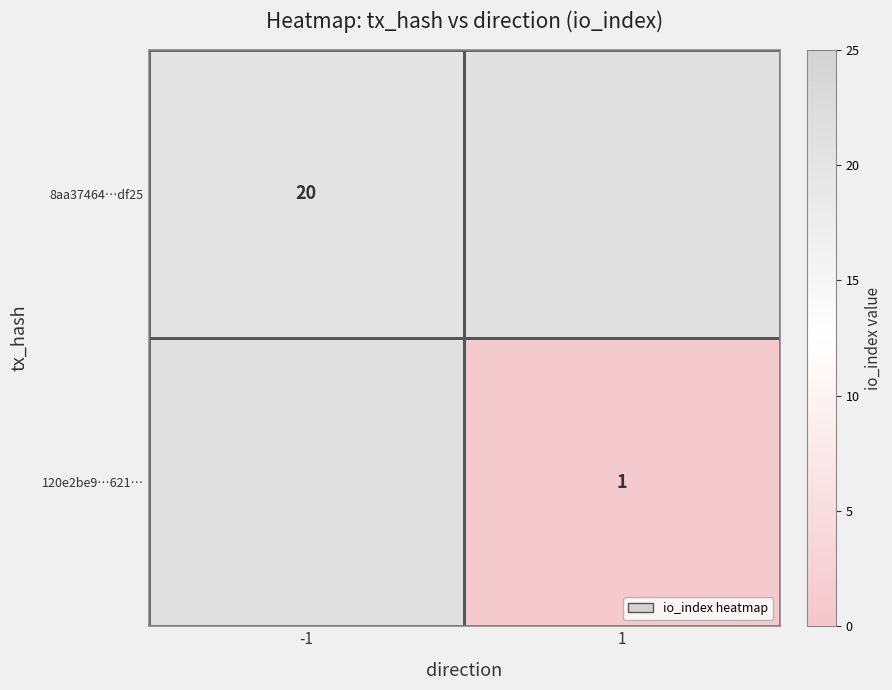

Is it true that 8aa37464…df25 equals 20 at -1?

True